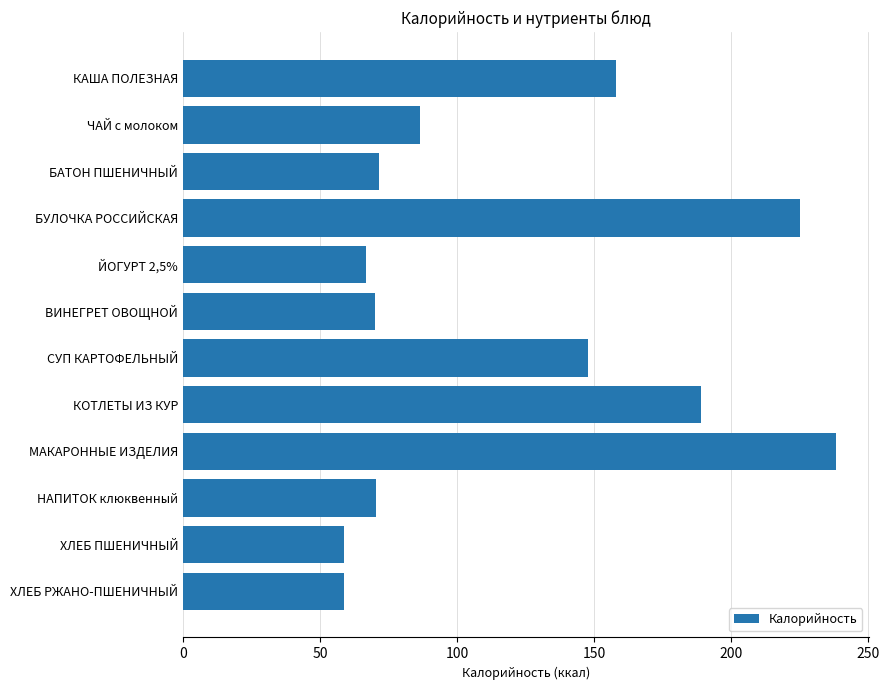

What is the label of the 4th bar from the top?

БУЛОЧКА РОССИЙСКАЯ